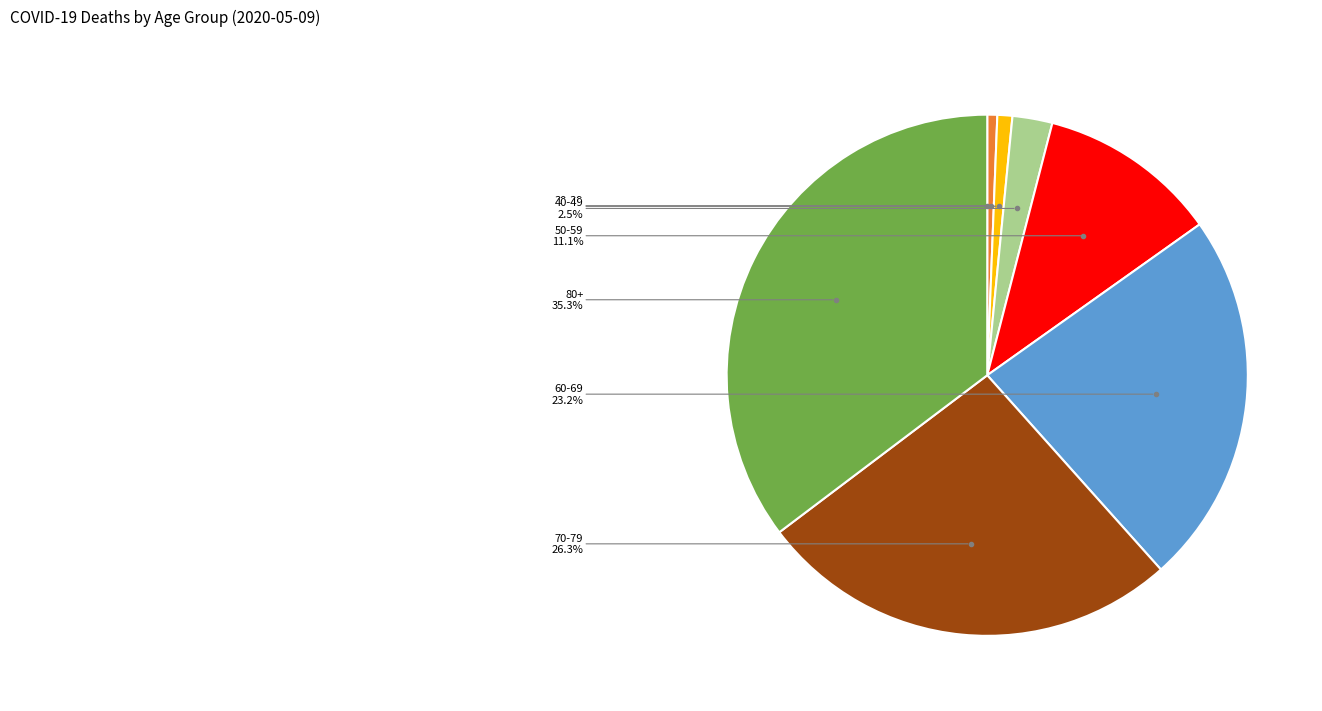

Which category has the biggest portion of the pie?

80+